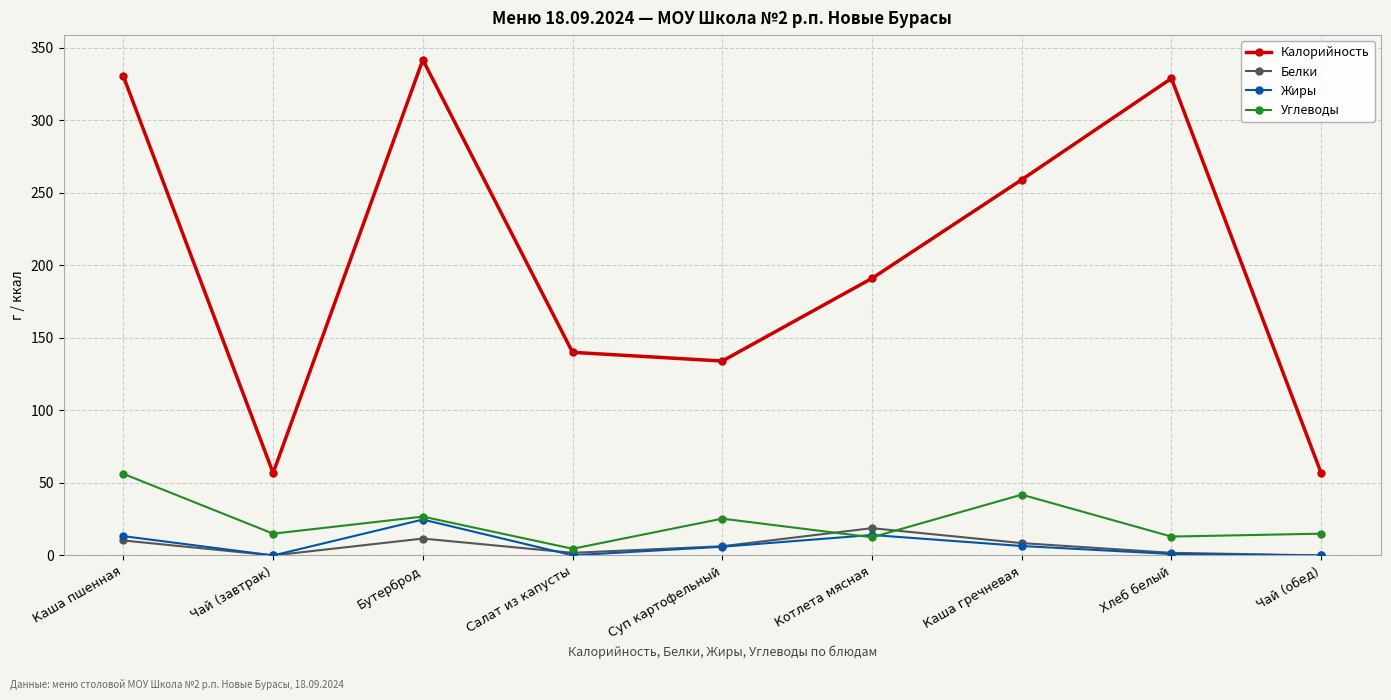

What is the sum of all Жиры values?

65.7